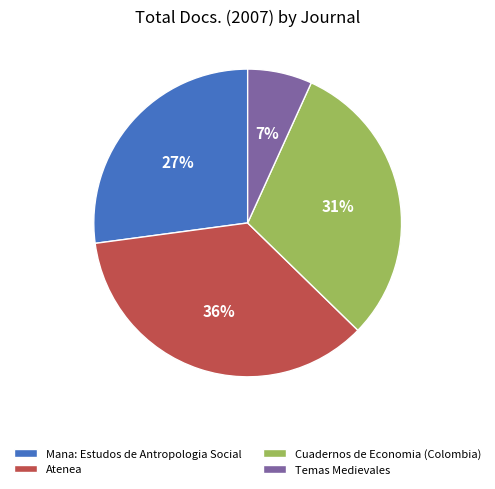

The Cuadernos de Economia (Colombia) slice represents 31% of the pie. True or false?

True